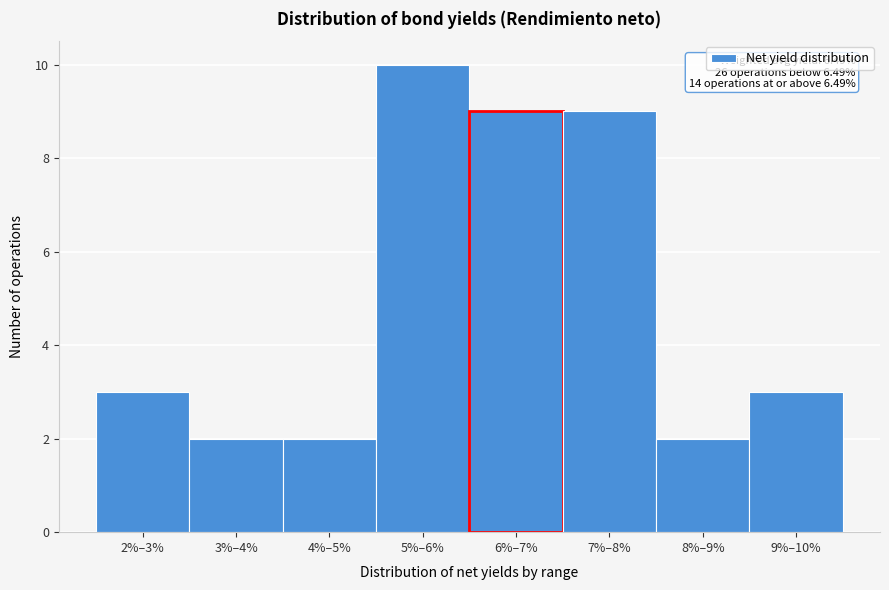

Reading left to right, extract all data points from this chart.

2%–3%=3	3%–4%=2	4%–5%=2	5%–6%=10	6%–7%=9	7%–8%=9	8%–9%=2	9%–10%=3